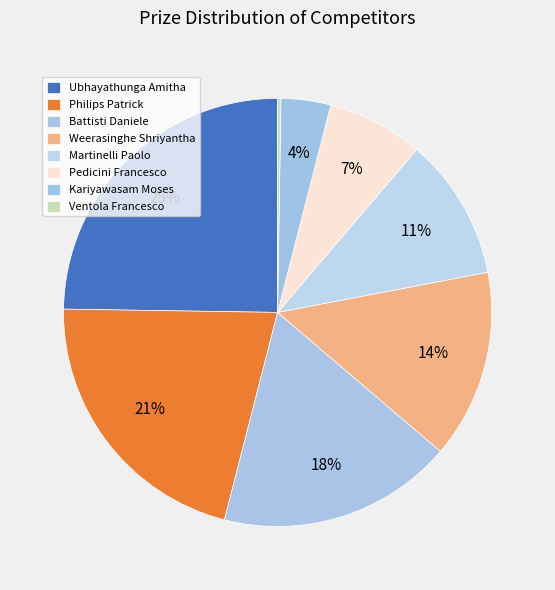

How many slices are in this pie chart?

8